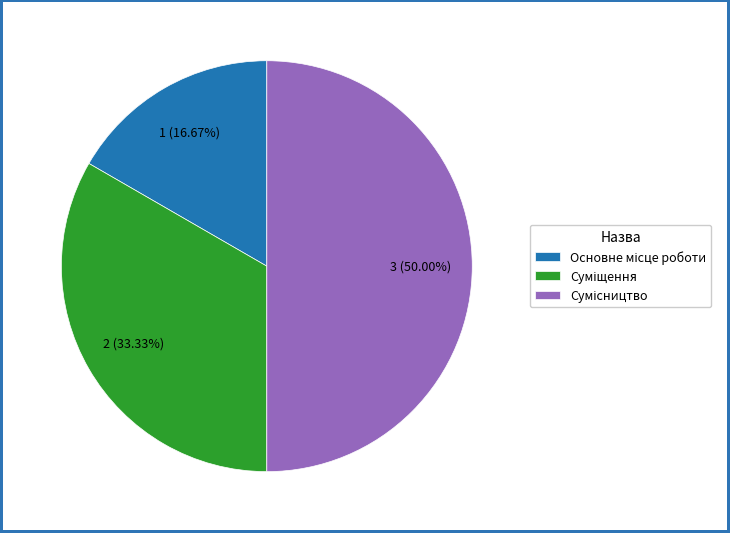

Is it true that Суміщення is 33% of the pie?

True